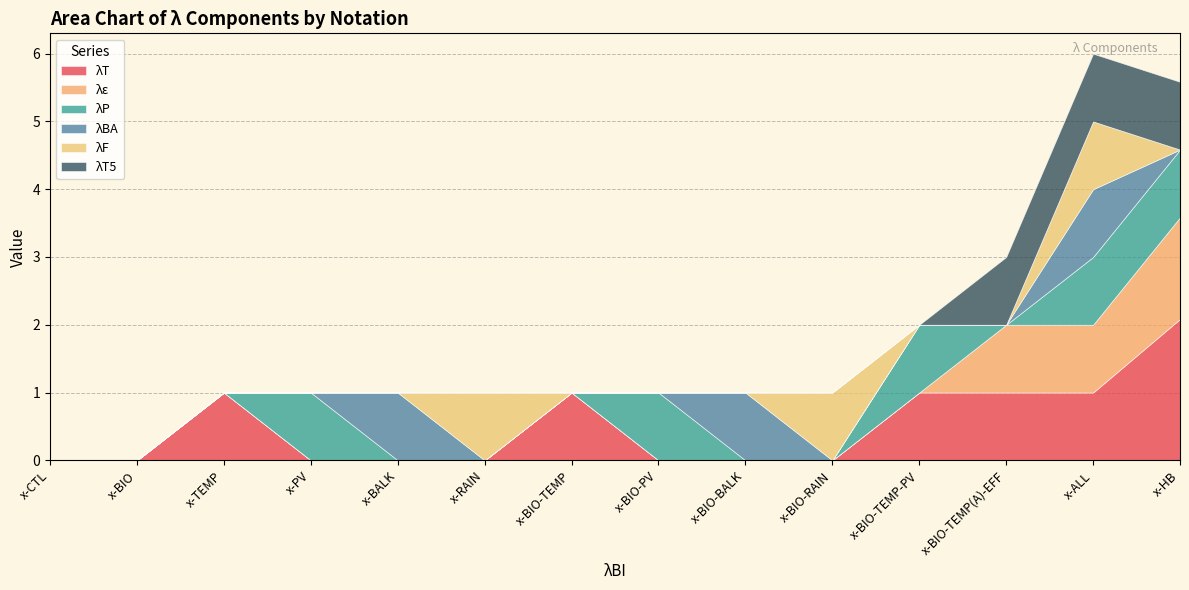

How many lines are shown in the chart?

6